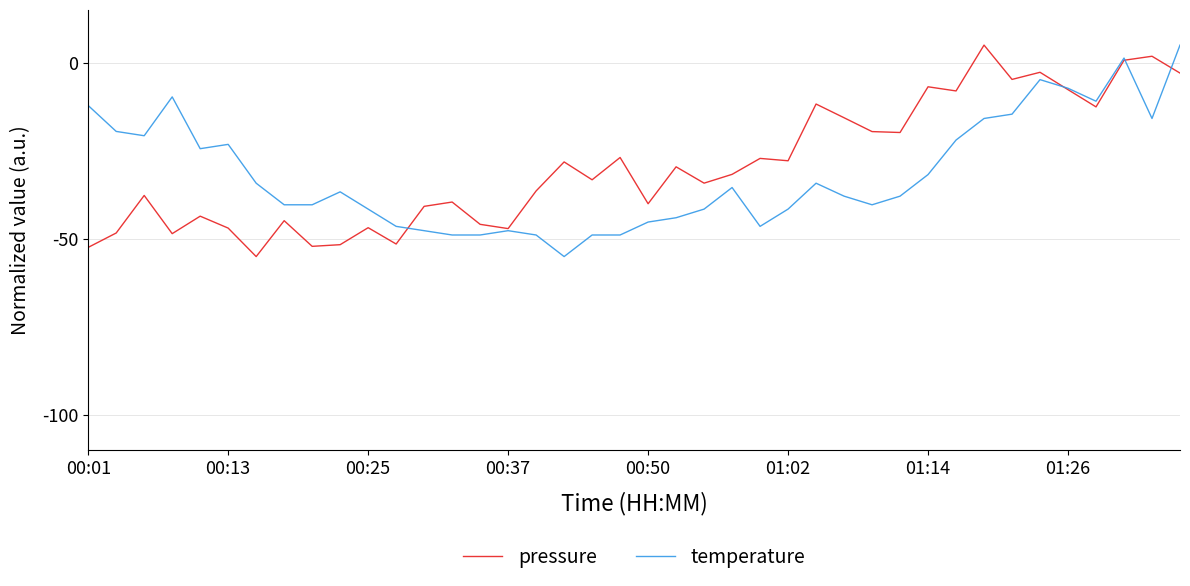

What is the lowest value of the temperature series?

-55.0